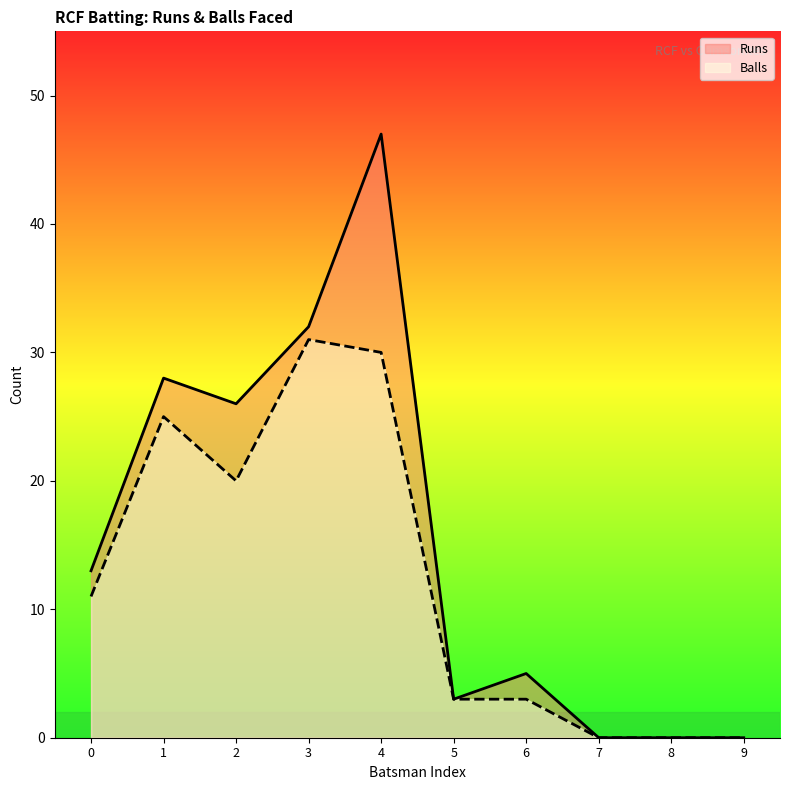

How many values in the Balls series are below 11?

5